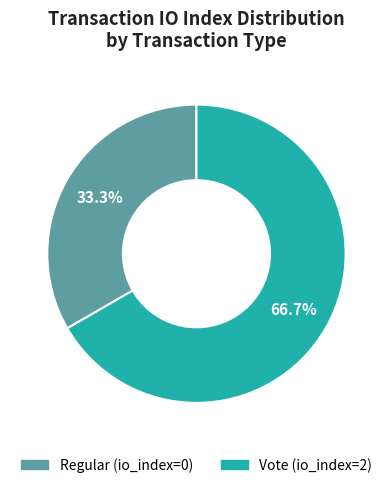

Is the sum of Vote (io_index=2) and Regular (io_index=0) greater than half?

Yes